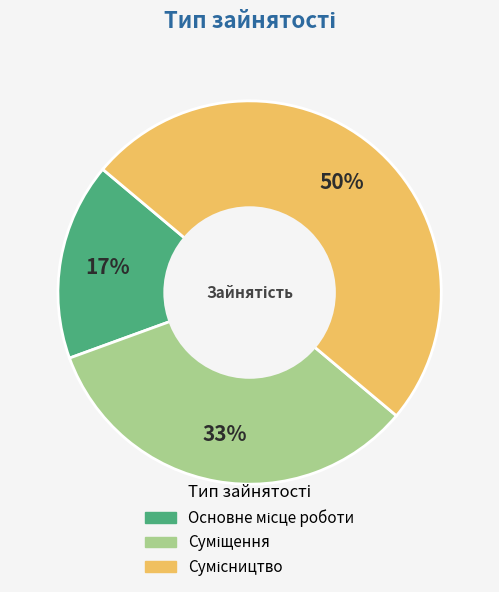

To the nearest percent, what is the difference between the largest and smallest slice percentages?

33%